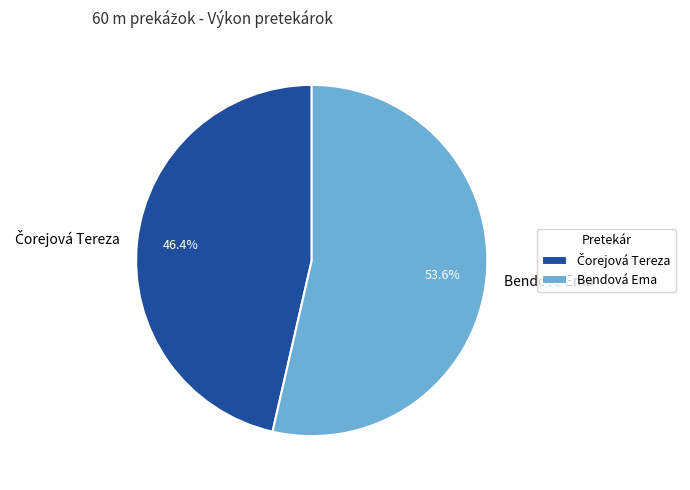

Which category accounts for the majority?

Bendová Ema